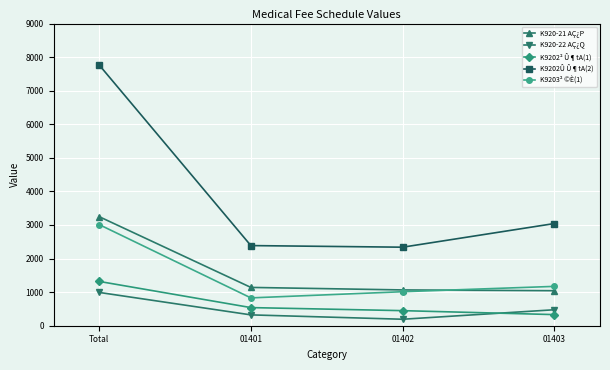

Which series has the widest spread of values?

K9202Û Û¶tA(2)